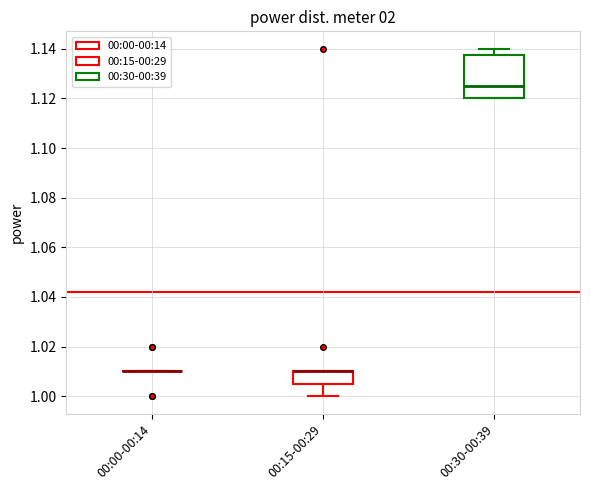

Which box is the tallest, from its lower edge to its upper edge?

00:30-00:39